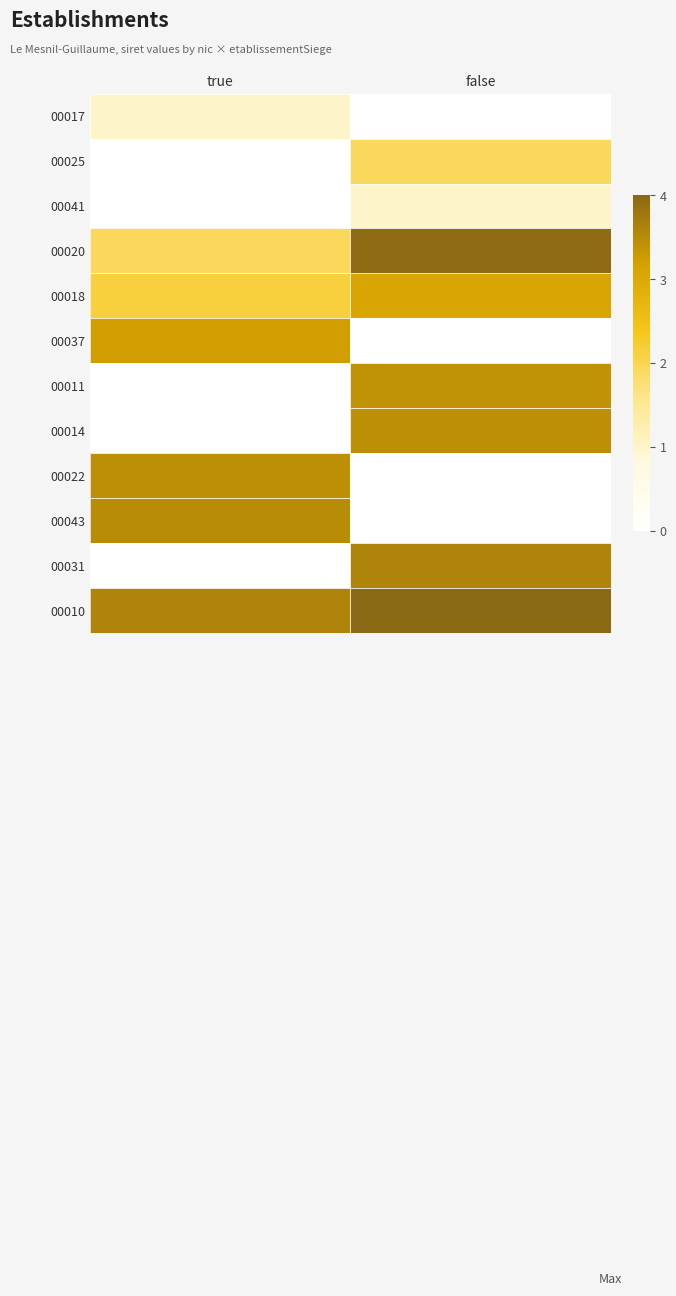

At true, list the series in order from smallest to largest.

00025, 00041, 00011, 00014, 00031, 00017, 00020, 00018, 00037, 00022, 00043, 00010